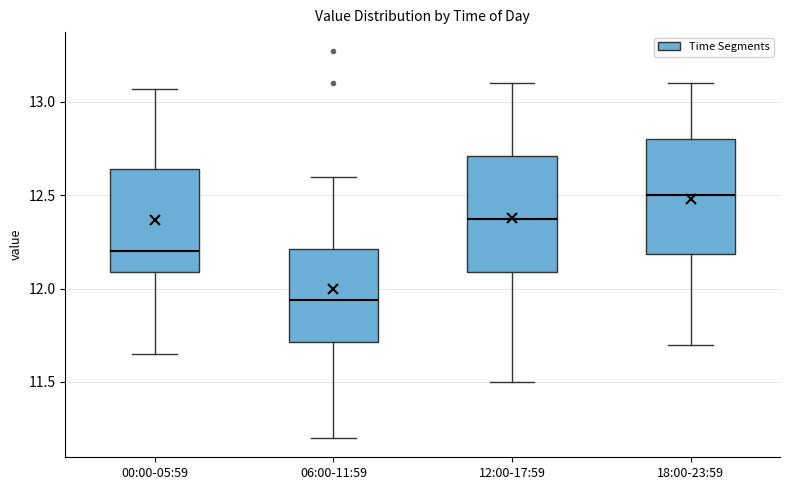

Where is the upper edge of the box for 12:00-17:59 on the y-axis? The values are not printed on the chart, so give them approximately, as read against the axis.

12.70